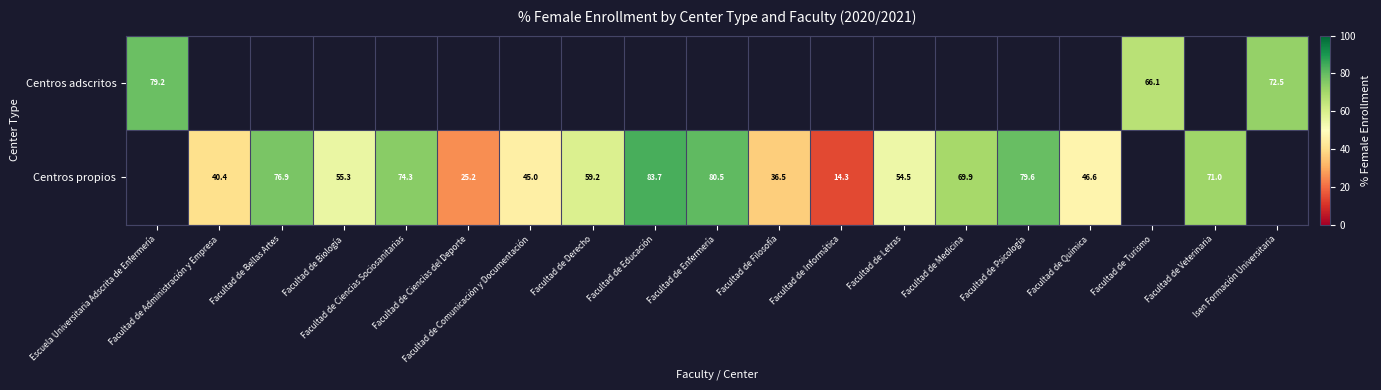

How many values in row_0 are above zero?

3